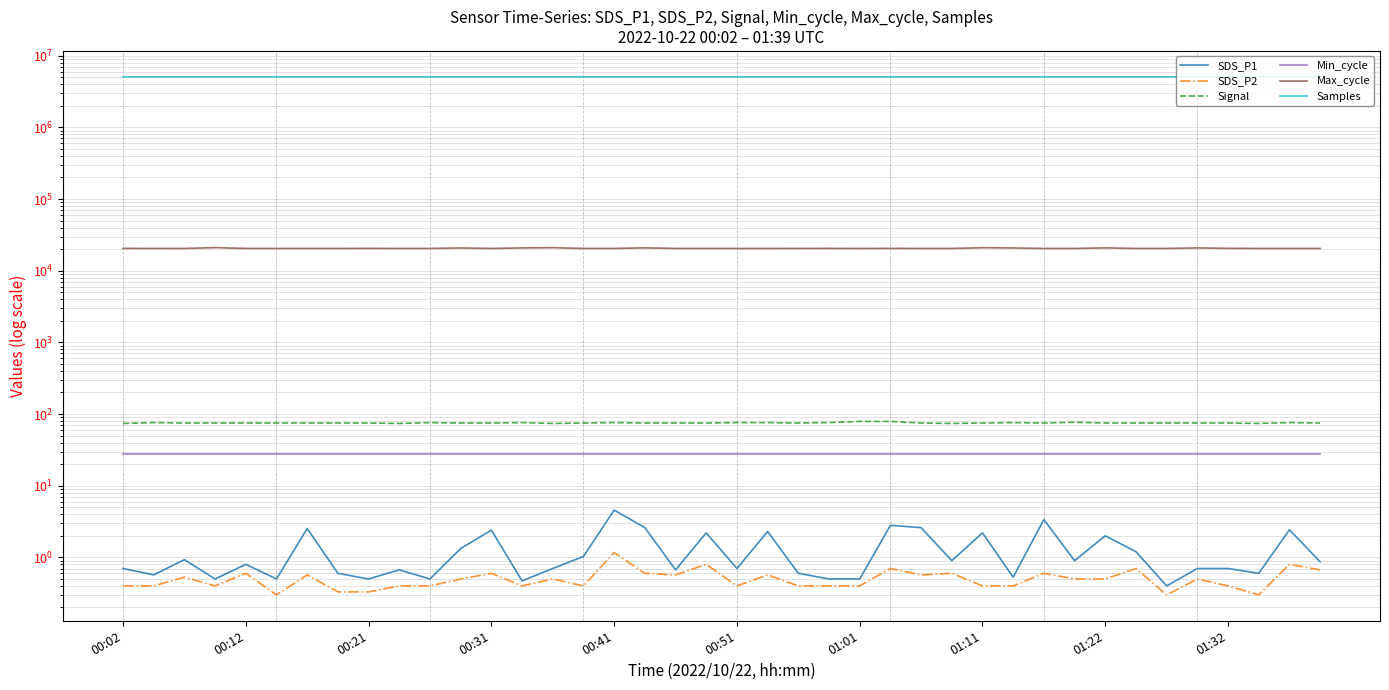

How many lines are shown in the chart?

6